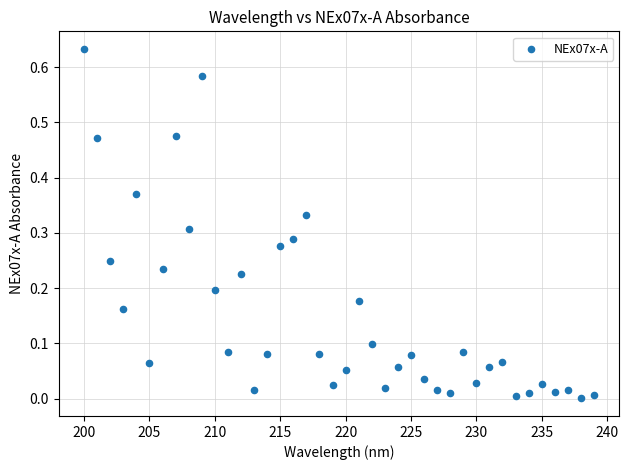

What is the range of X values (max minus min)?

39.0